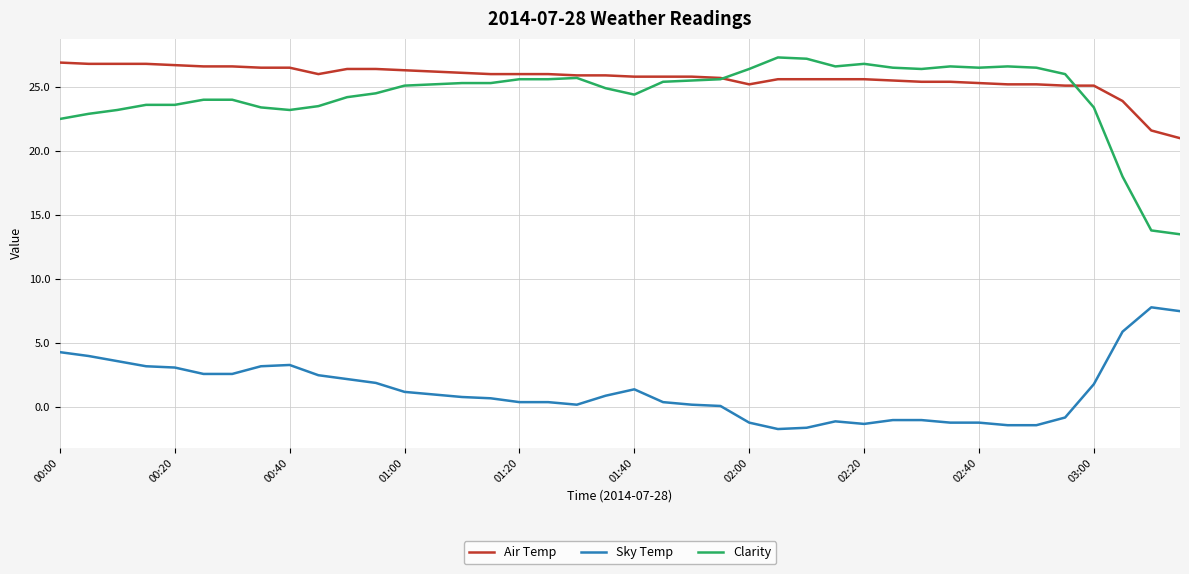

What is the maximum value for Clarity?

27.3